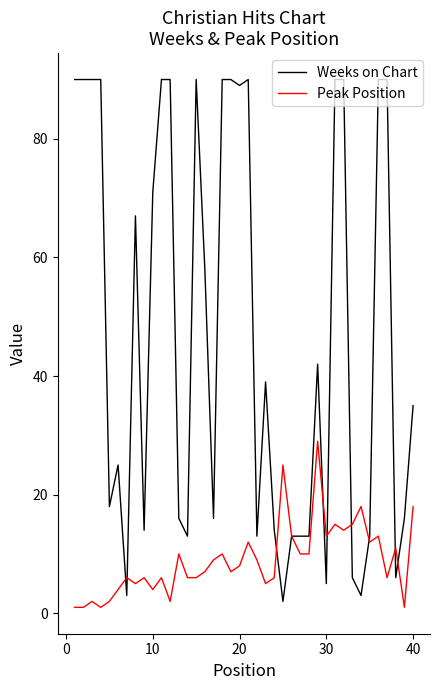

List the series in order of their overall mean, highest first.

Weeks on Chart, Peak Position